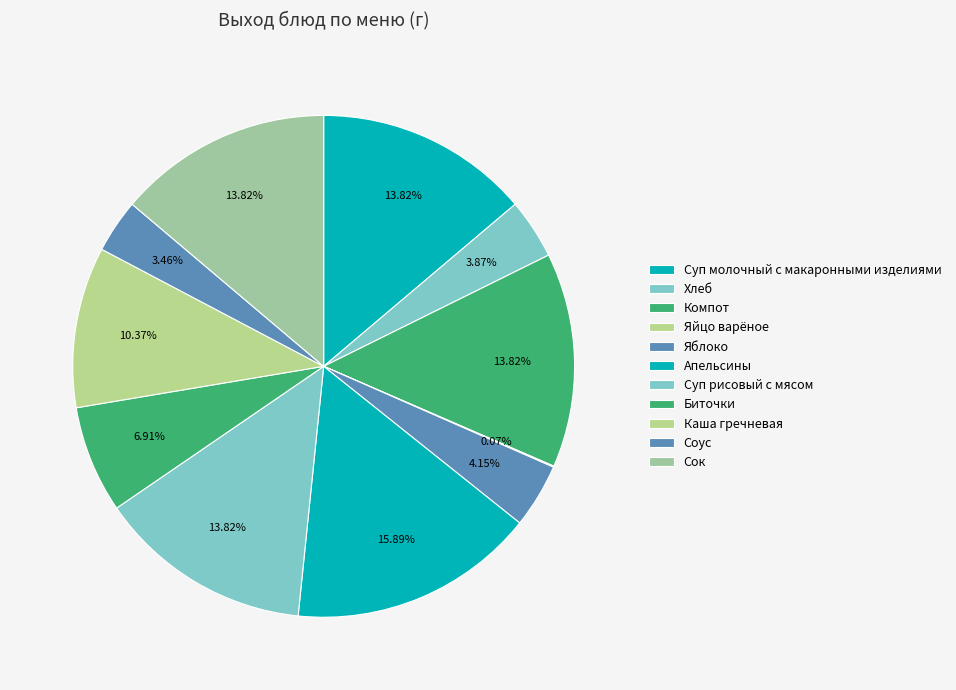

Rank the categories by value from lowest to highest.

Яйцо варёное, Соус, Хлеб, Яблоко, Биточки, Каша гречневая, Суп молочный с макаронными изделиями, Компот, Суп рисовый с мясом, Сок, Апельсины